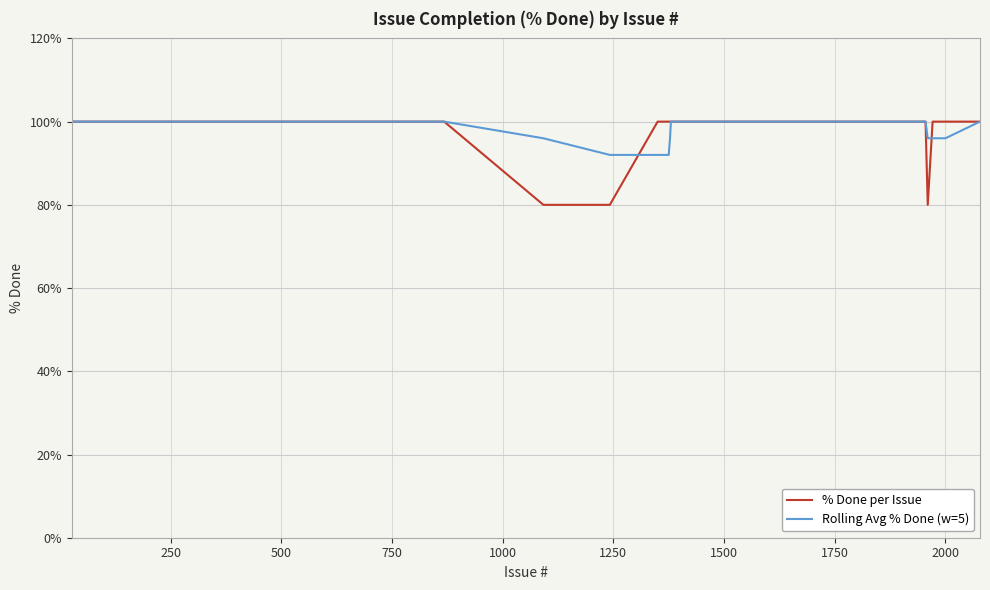

What is the greatest value displayed?

100